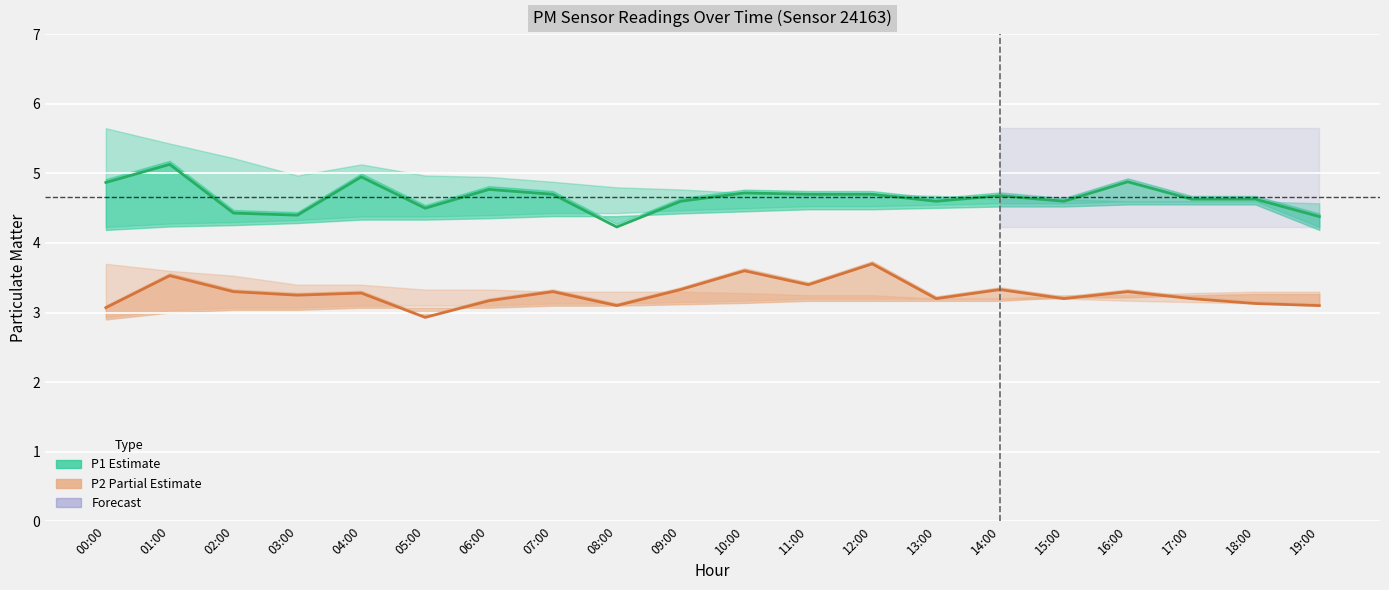

Is it true that P1 (PM10) equals 7.4 at 10:00?

False